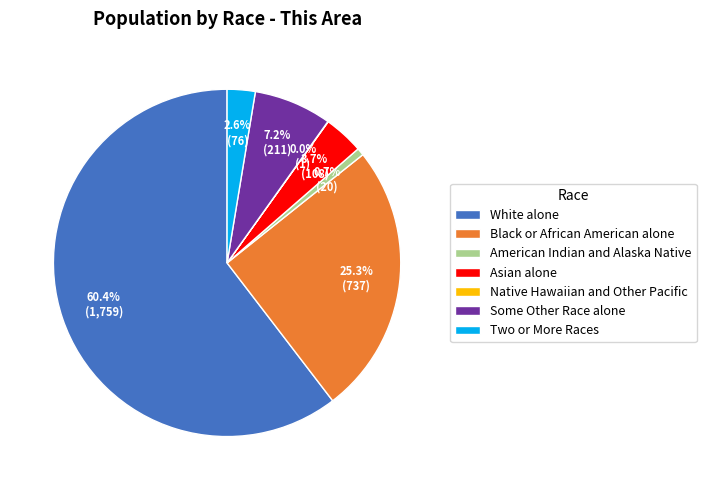

Is it true that Some Other Race alone is 7% of the pie?

True